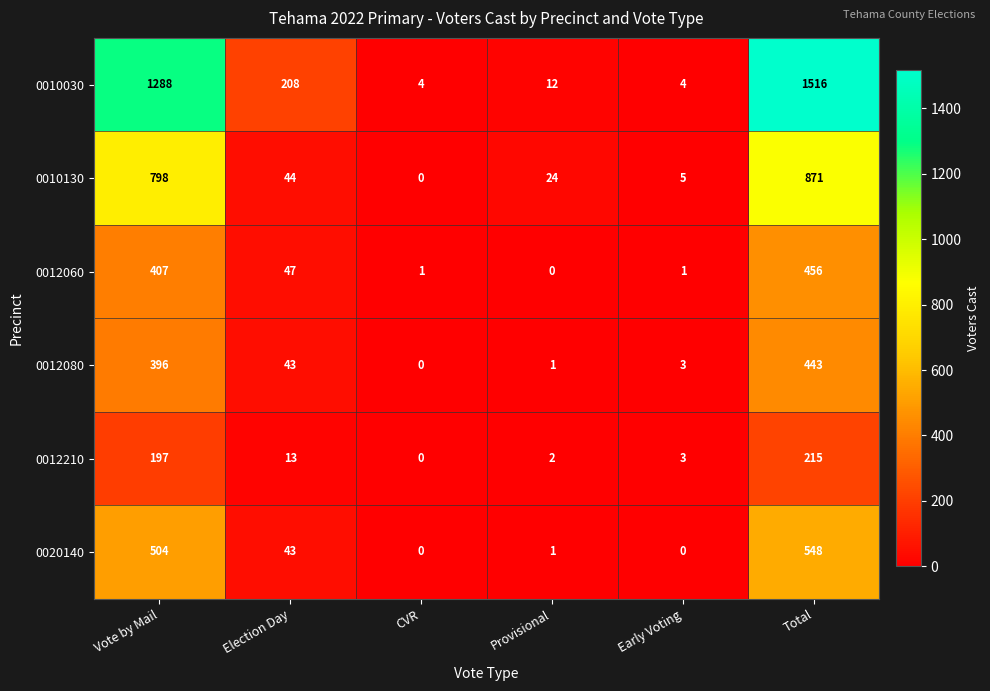

What is the difference between the highest and lowest values at Vote by Mail?

1091